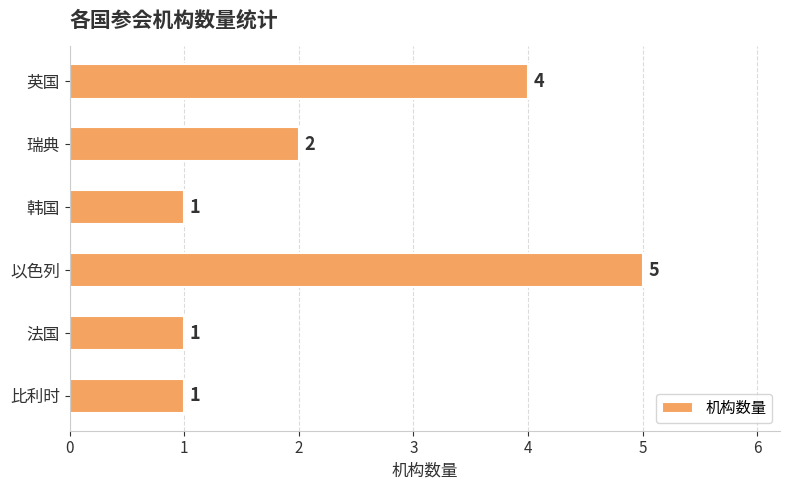

Which has a higher value, 瑞典 or 比利时?

瑞典